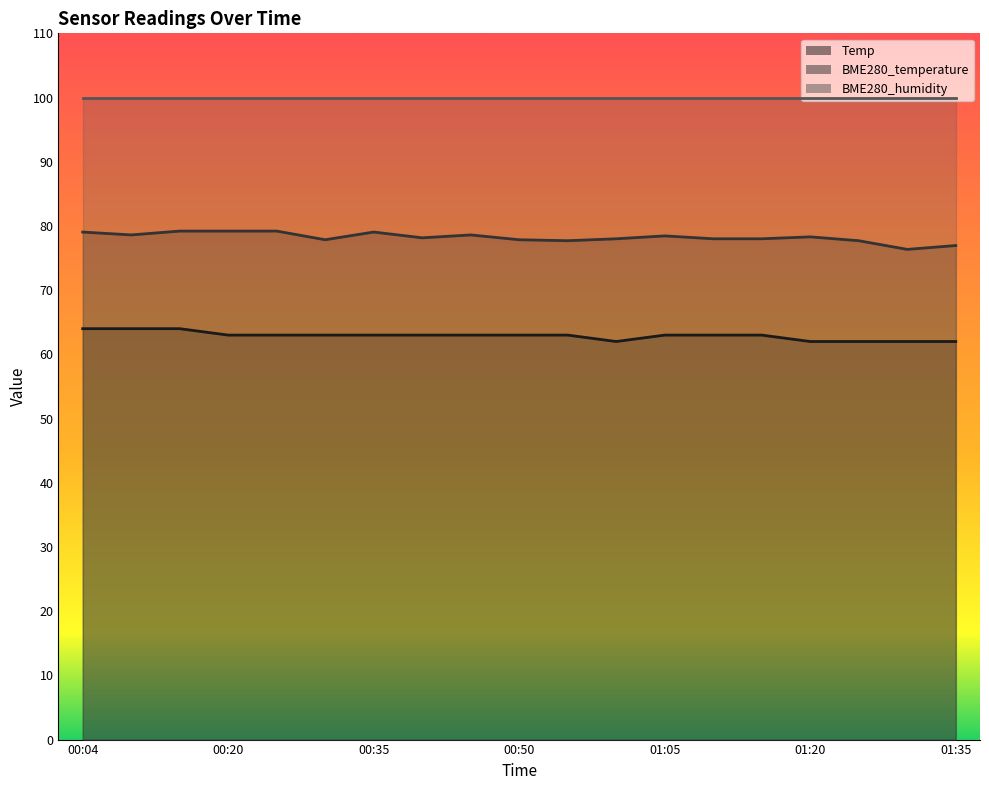

True or false: BME280_temperature has more than 1 interior local peaks.

True